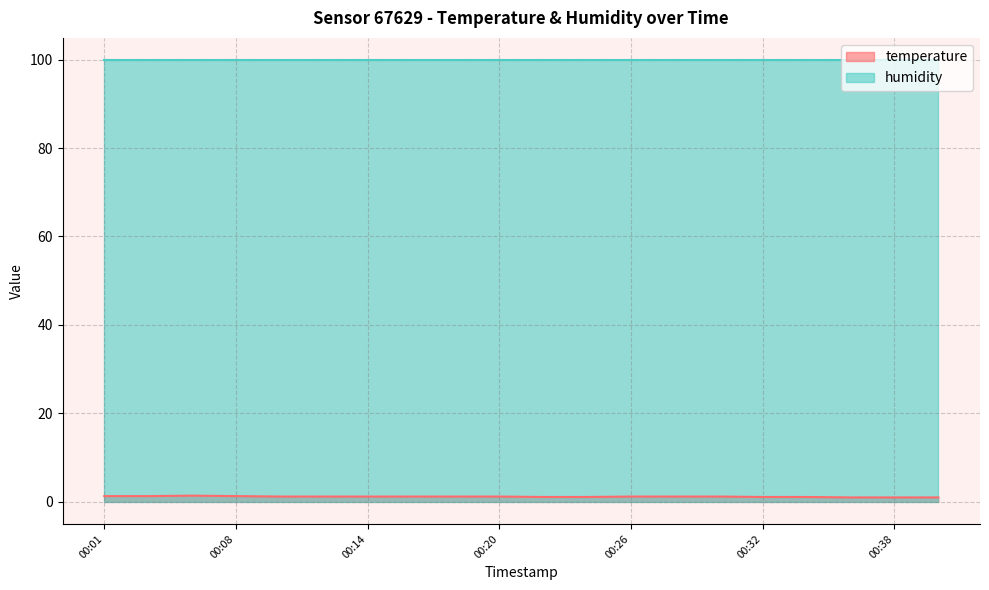

How many lines are shown in the chart?

2